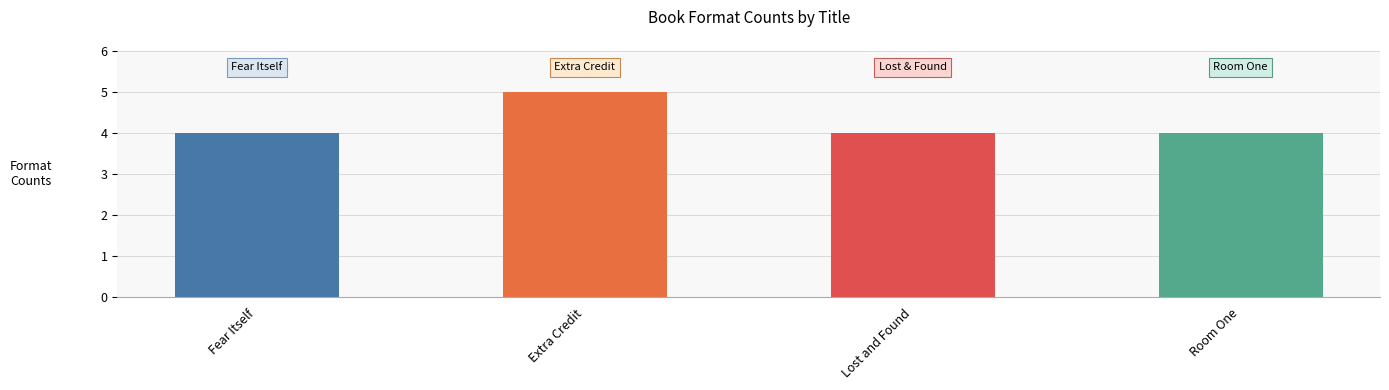

What position from the right is Room One?

1